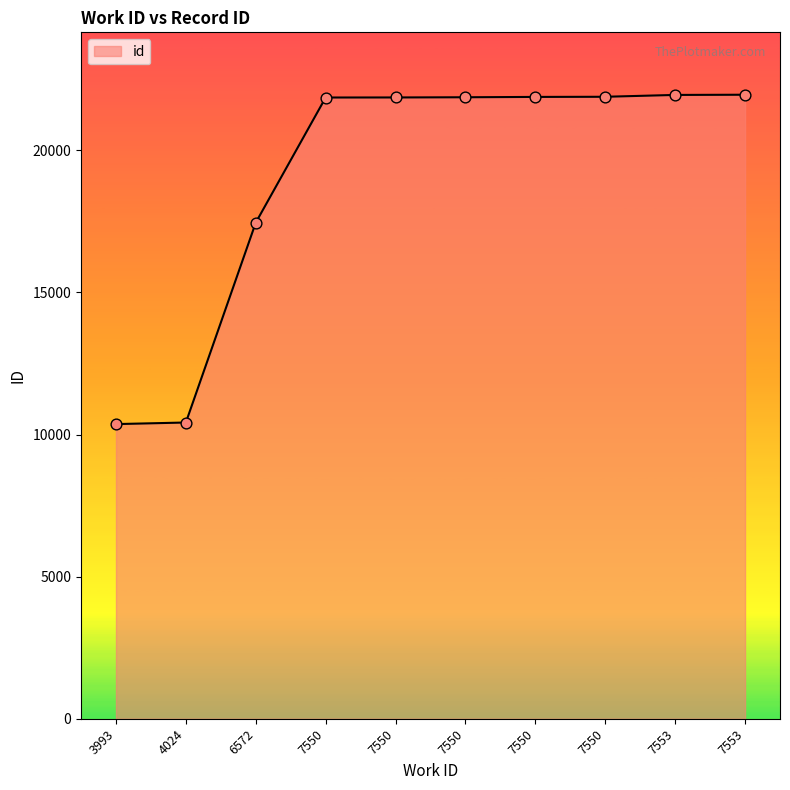

Which has a higher value, 3993 or 7553?

7553